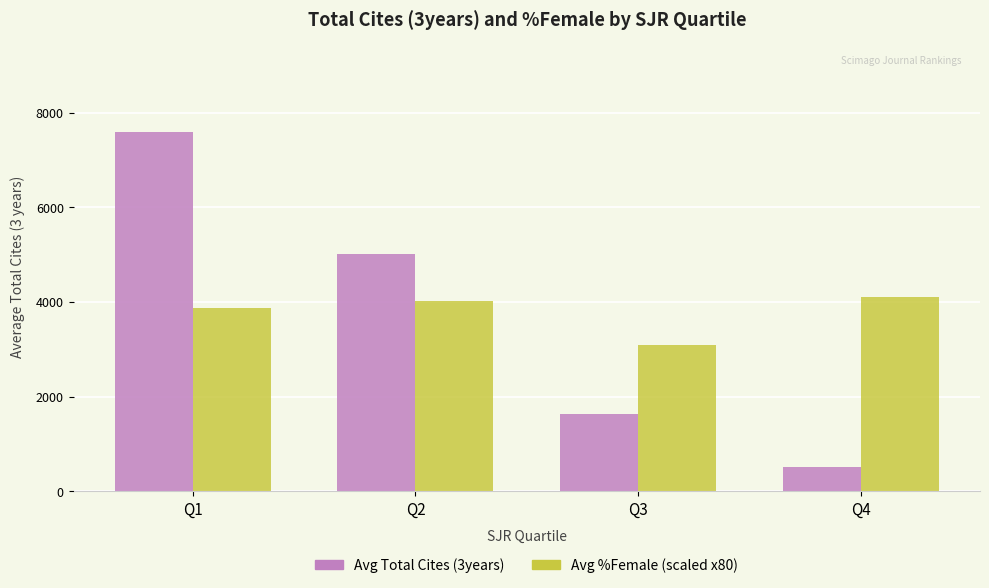

Is it true that Avg %Female (scaled x80) equals 6535.4 at Q4?

False